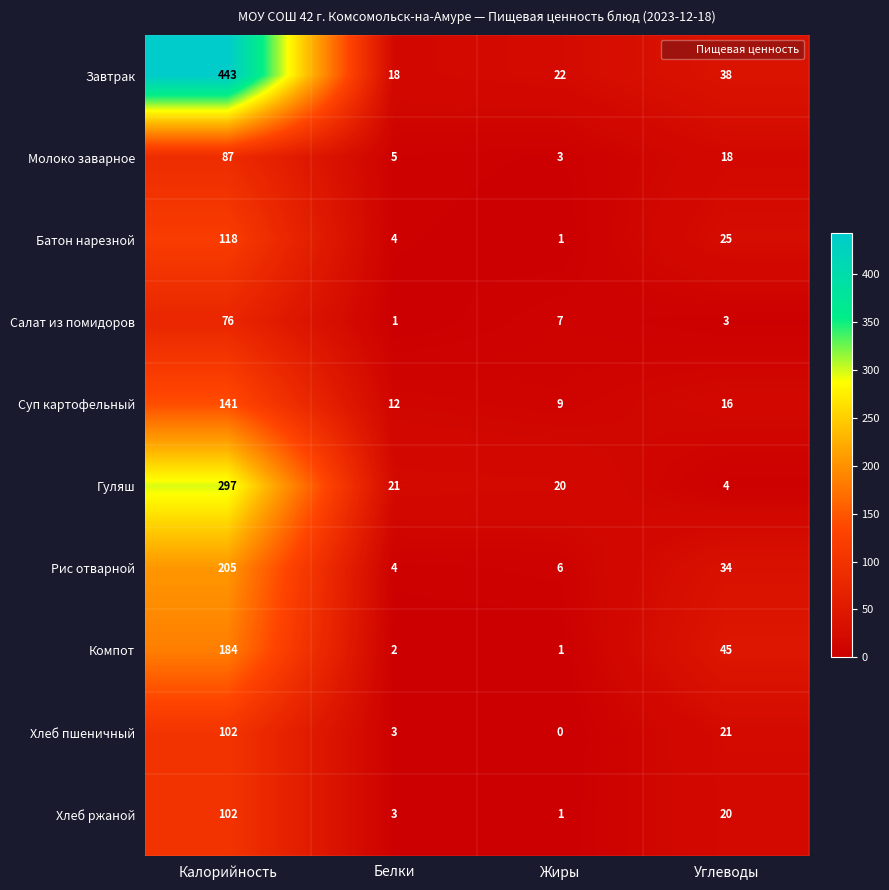

Which category has the highest value in the Рис отварной series?

Калорийность